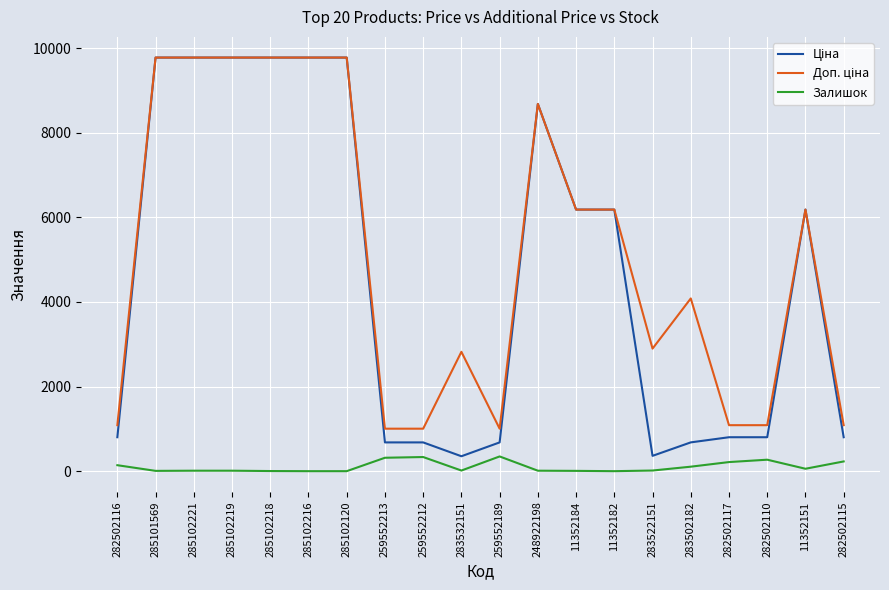

What position from the left is 285101569?

2